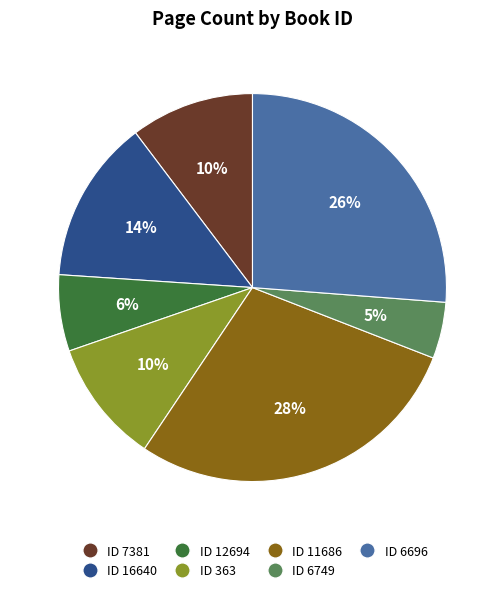

Does any single category account for the majority?

No